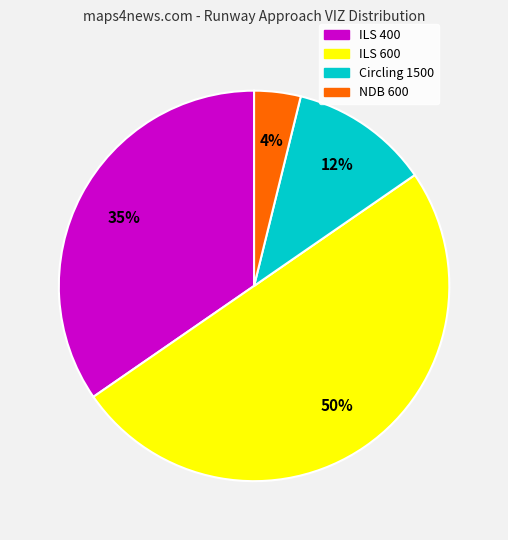

To the nearest percent, what is the average slice percentage?

25%